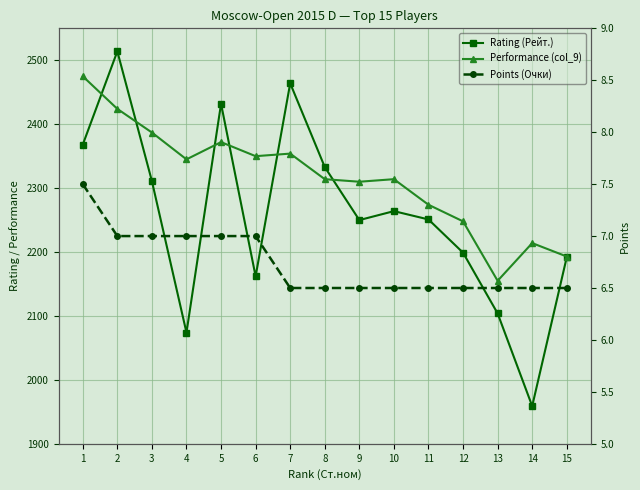

Is the value of Points (Очки) at 10 greater than the value of Performance (col_9) at 6?

No